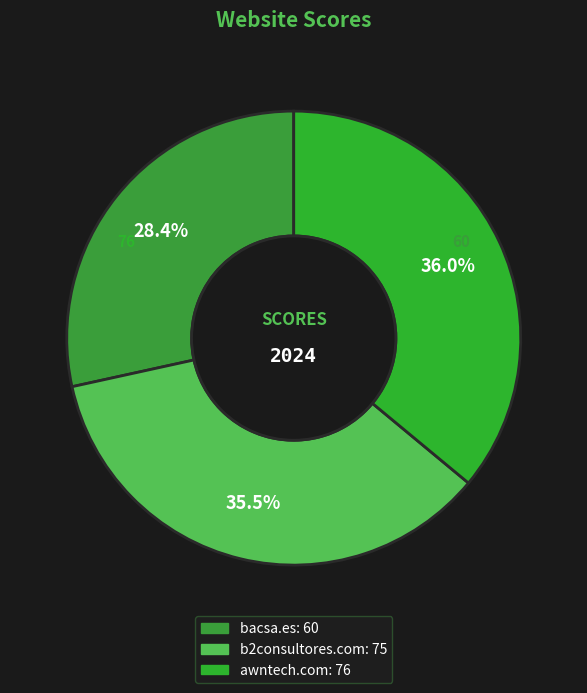

Approximately how many times larger is the value at awntech.com compared to b2consultores.com?

1.0